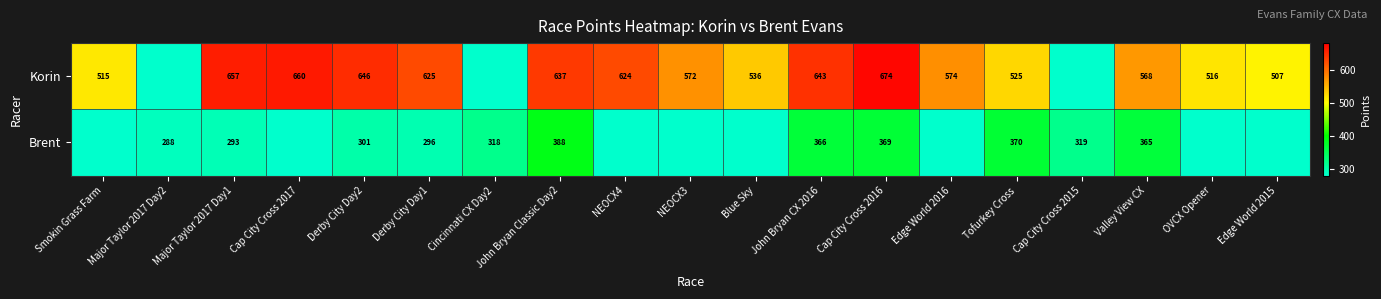

At which category does the chart reach its peak across all series?

Cap City Cross 2016